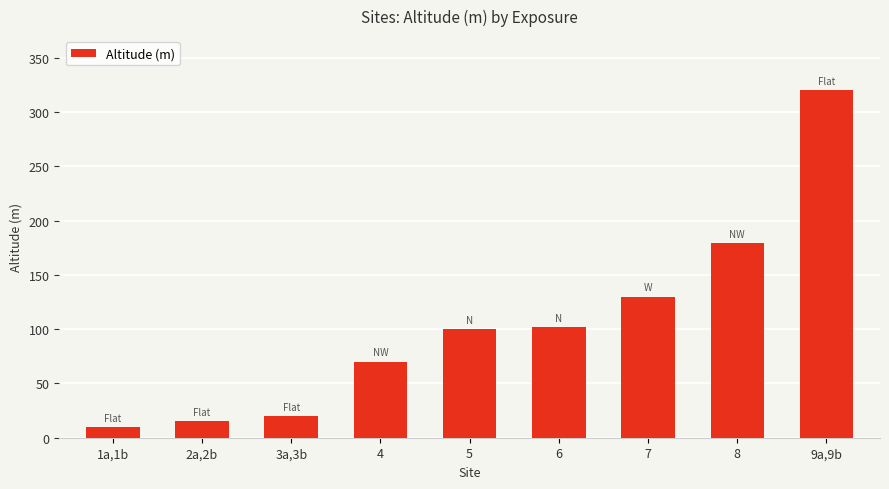

Which label corresponds to the smallest value in the chart?

1a,1b